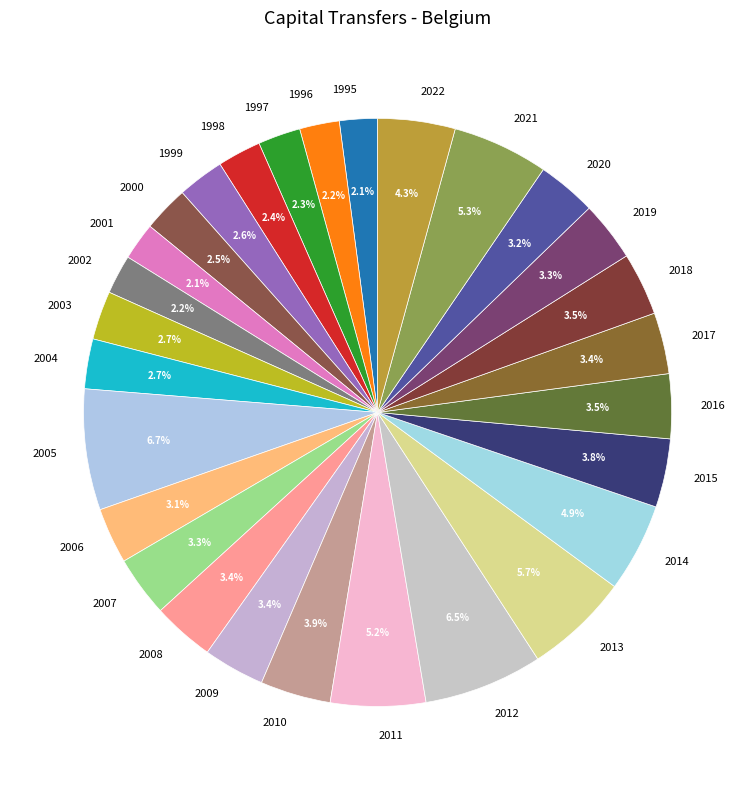

Is there any slice that represents more than half of the pie?

No